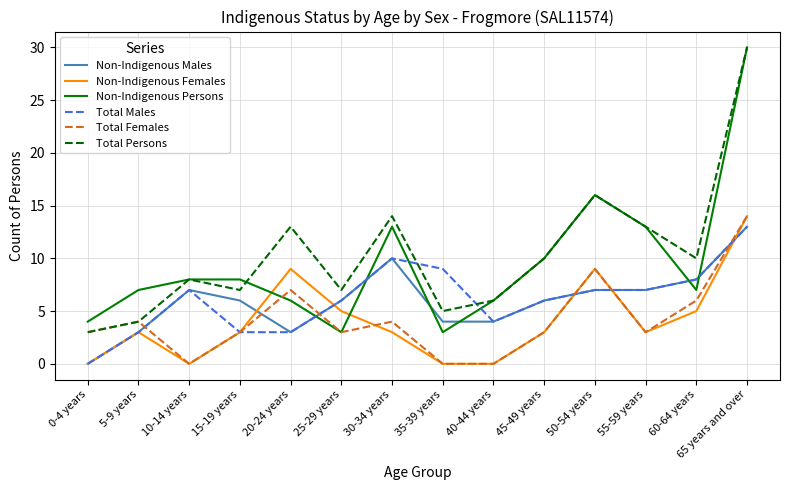

At which category is the sum across all series the highest?

65 years and over